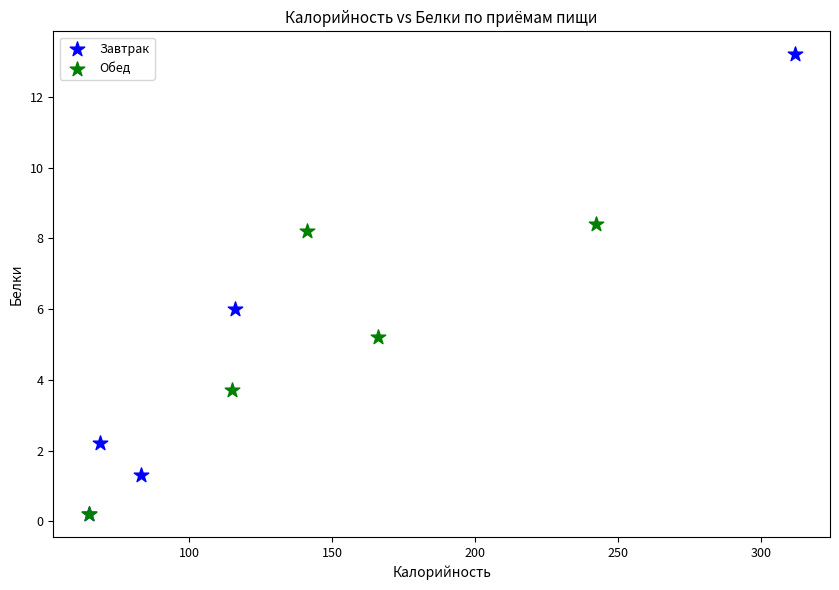

Which series contains the highest Y value?

Завтрак